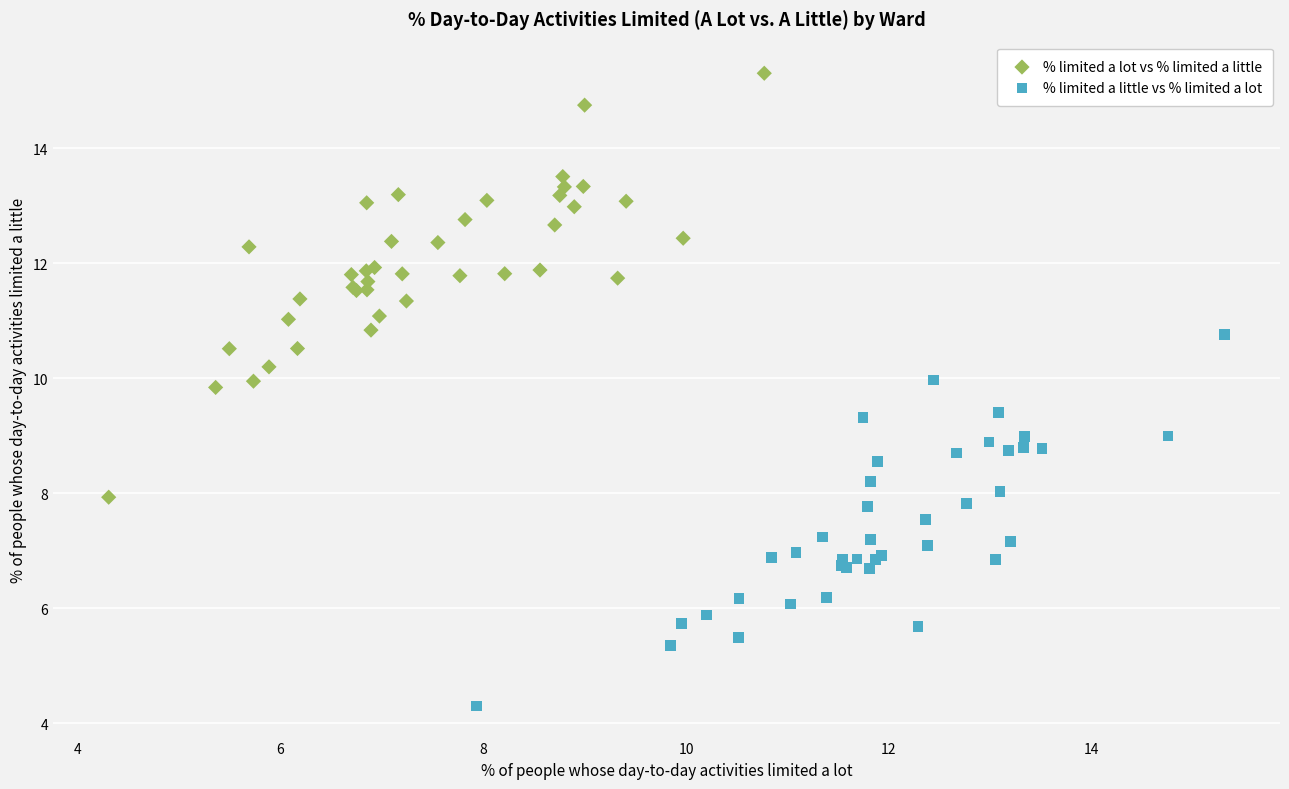

Which series reaches the minimum Y coordinate?

% limited a little vs % limited a lot